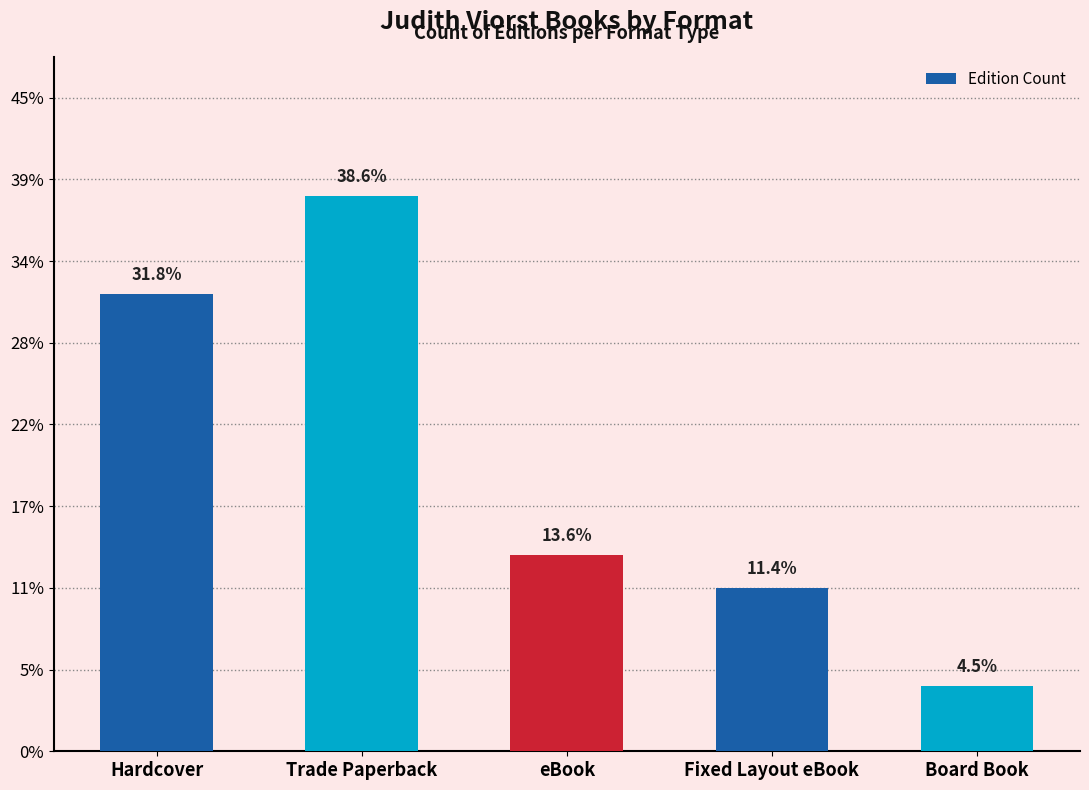

Approximately how many times larger is the value at Hardcover compared to Board Book?

7.0